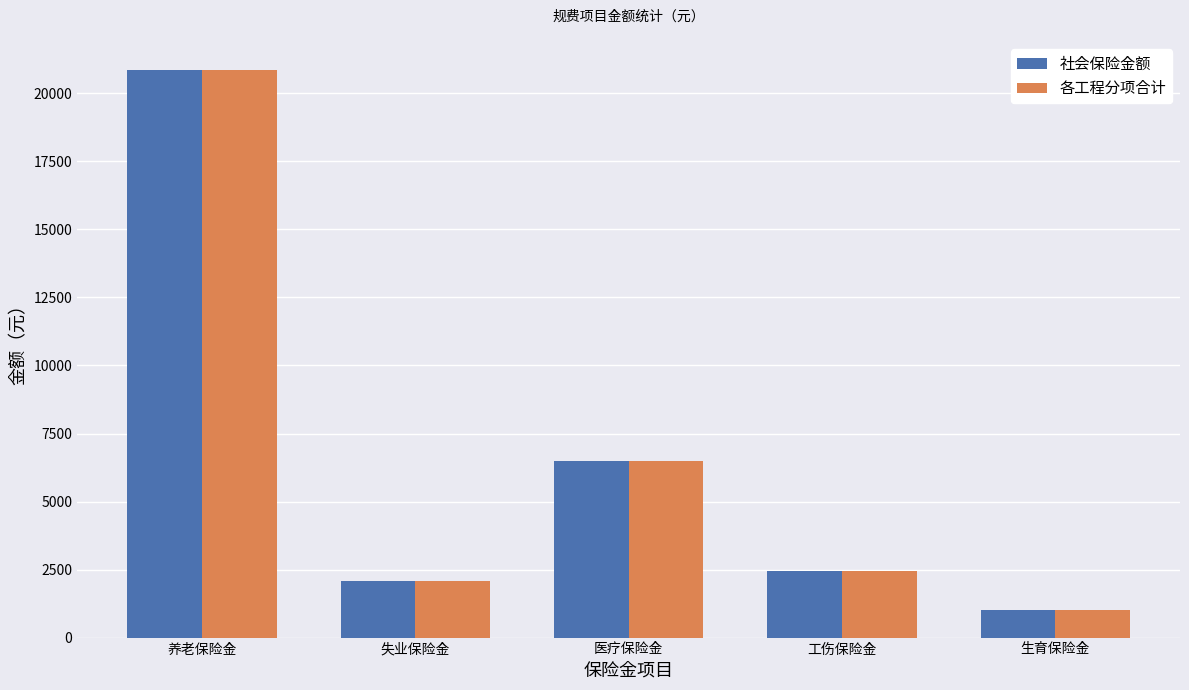

What is the highest value of the 社会保险金额 series?

20852.8